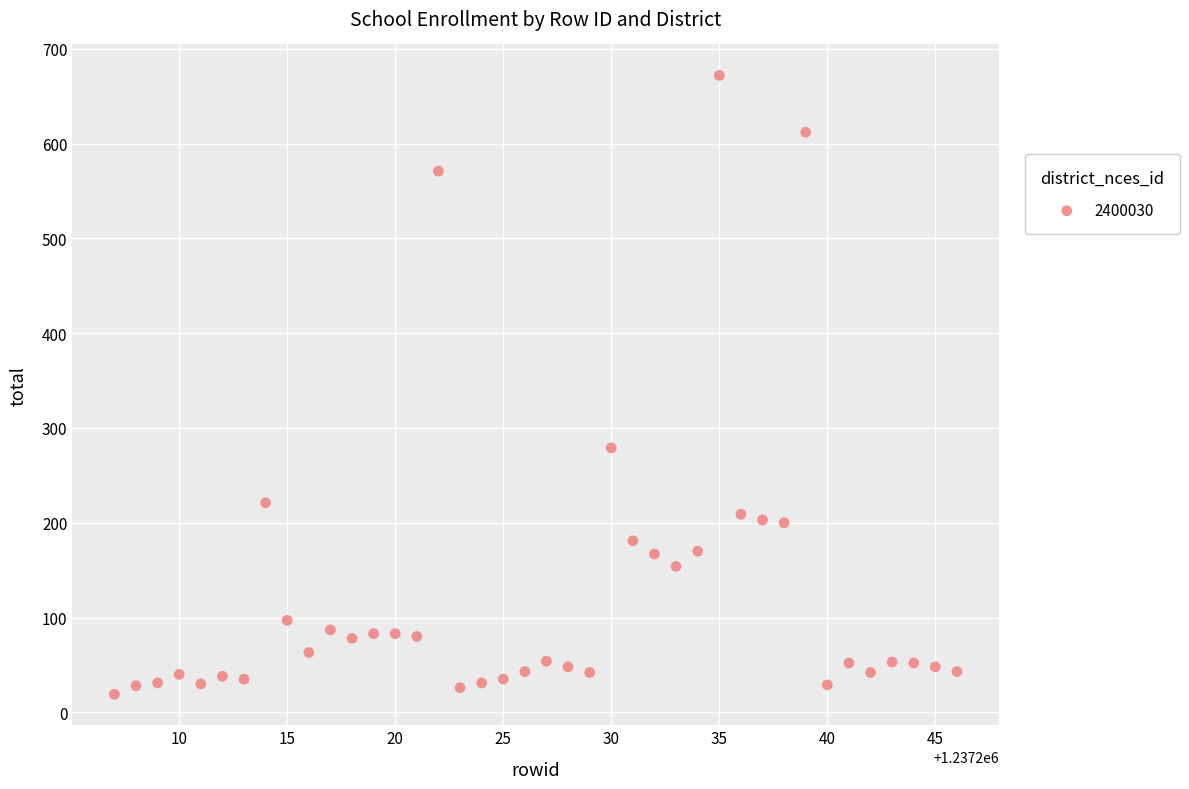

What is the range of Y values (max minus min)?

653